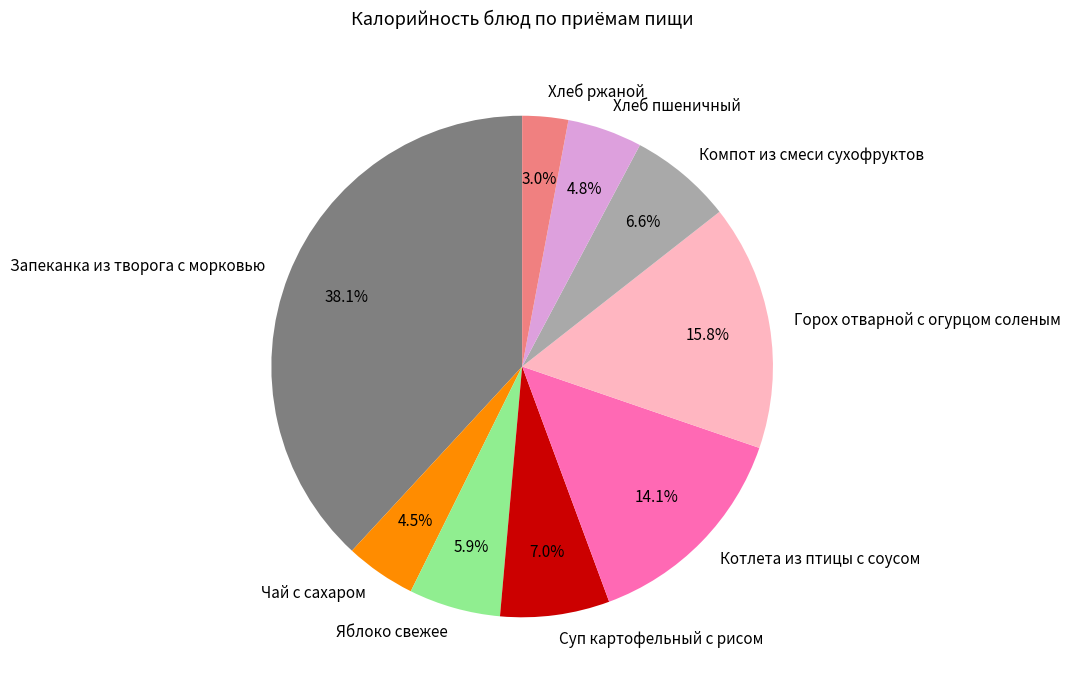

Which has a higher value, Запеканка из творога с морковью or Чай с сахаром?

Запеканка из творога с морковью